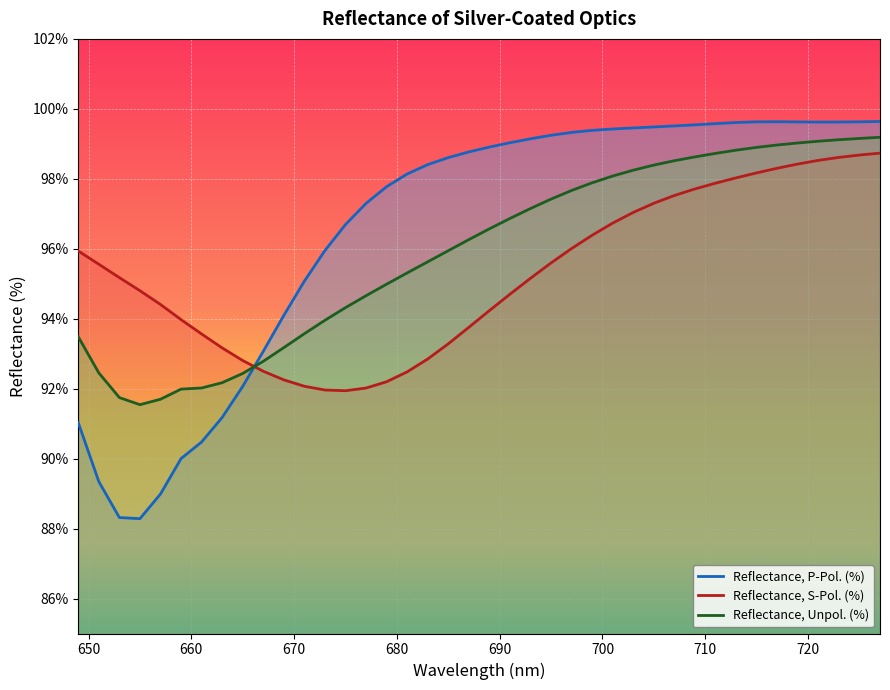

True or false: Reflectance, P-Pol. (%) has a value of 91.2 at 663.

True